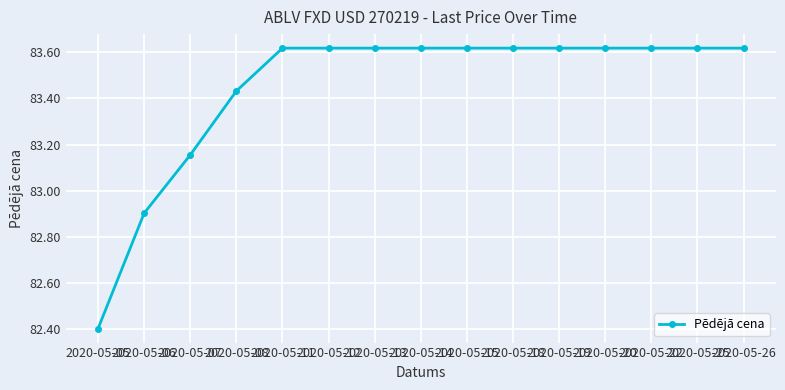

What is the smallest value displayed?

82.4